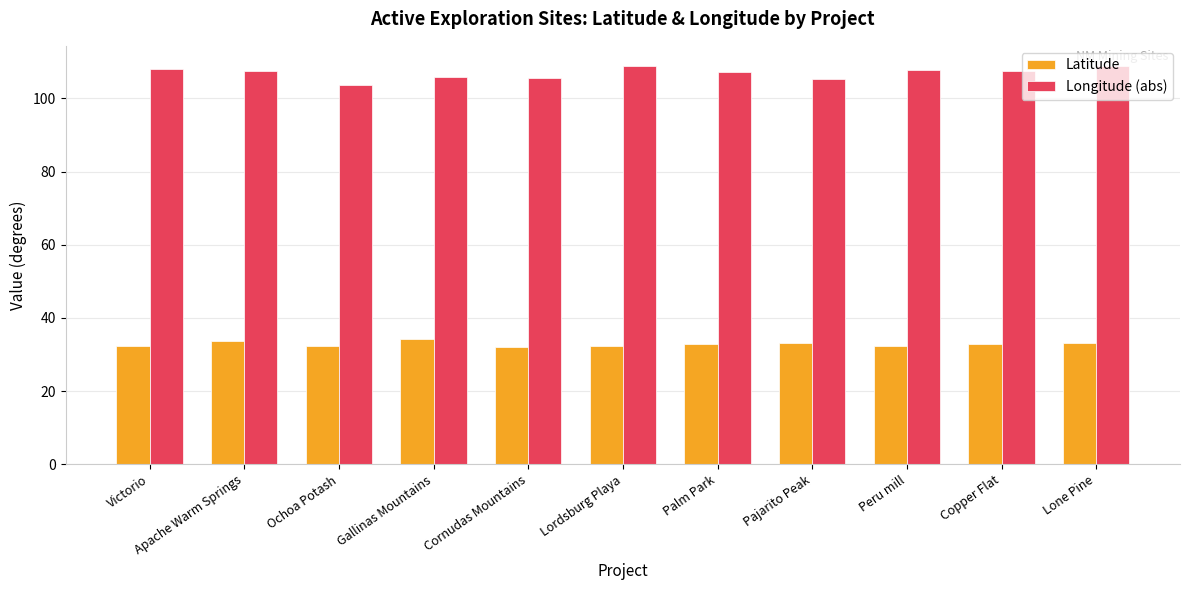

What is the spread (max minus min) of values at Lone Pine?

75.5